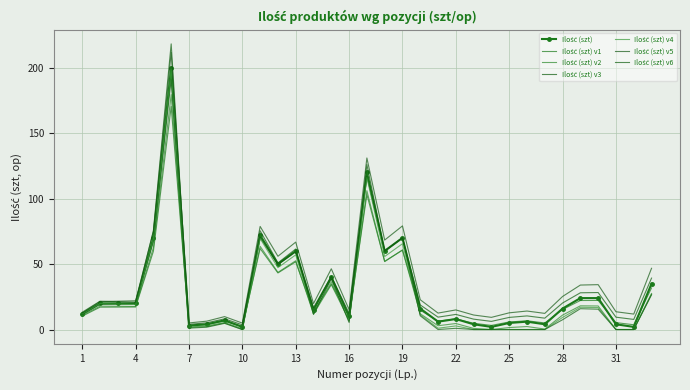

What is the smallest value displayed?

0.0